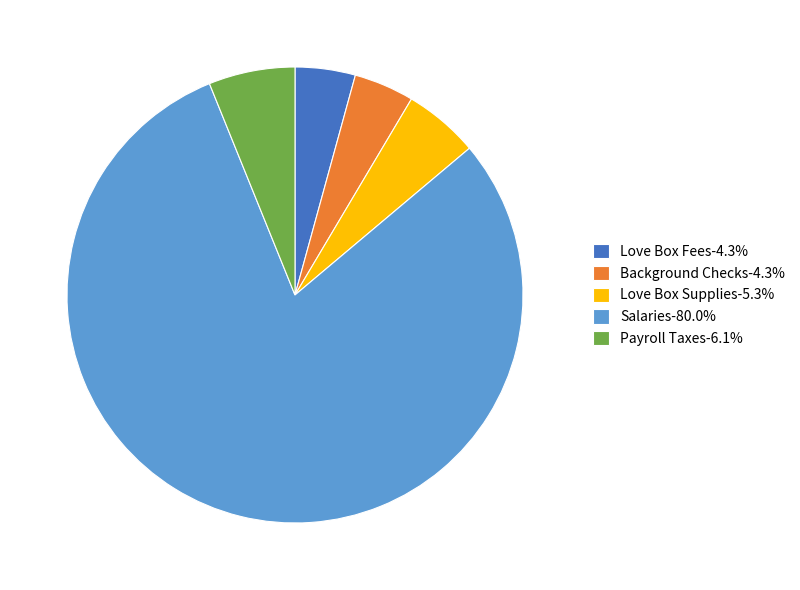

Is the sum of Love Box Supplies-5.3% and Salaries-80.0% greater than half?

Yes